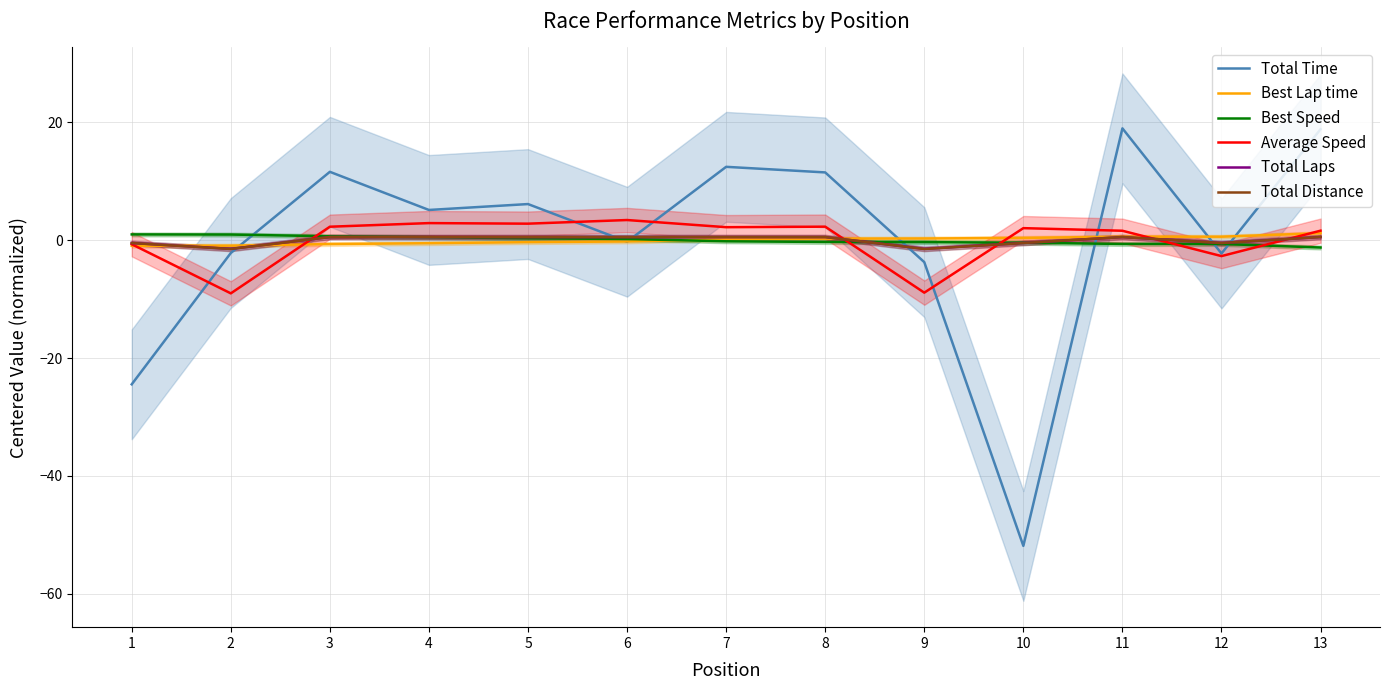

Does the chart display data point markers on the line(s)?

No